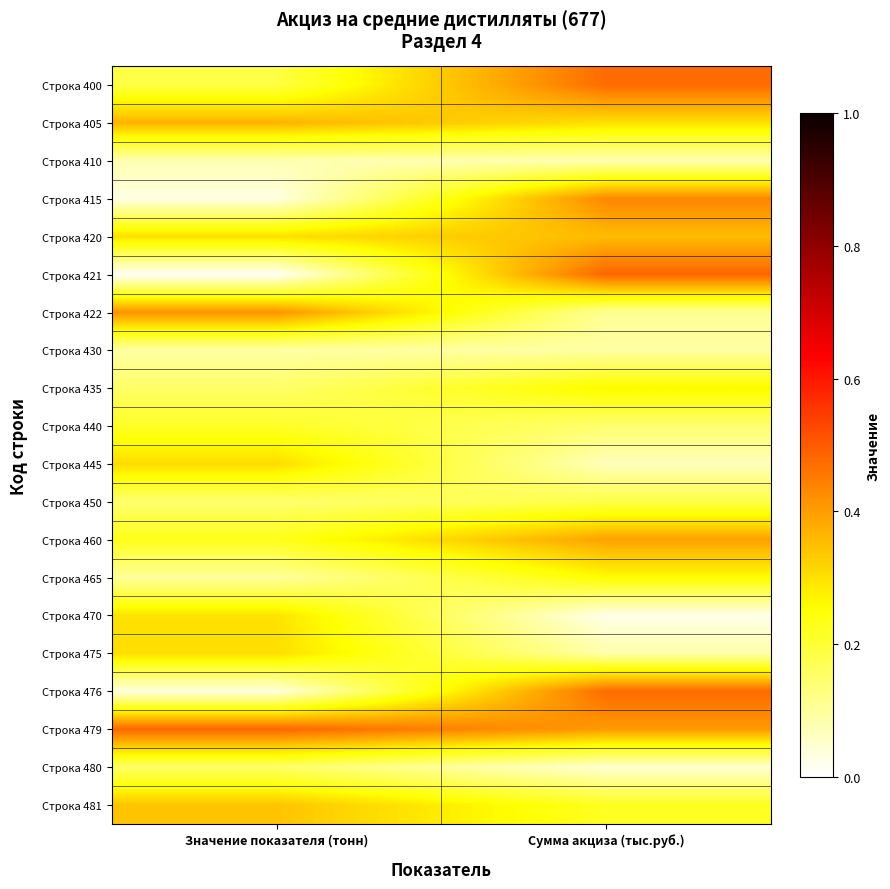

Which label corresponds to the largest value in the chart?

Сумма акциза (тыс.руб.)